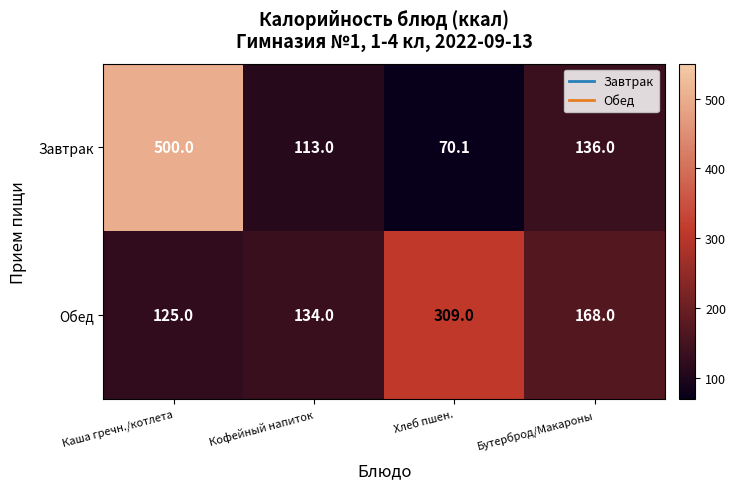

List the series in order of their overall mean, lowest first.

Обед, Завтрак